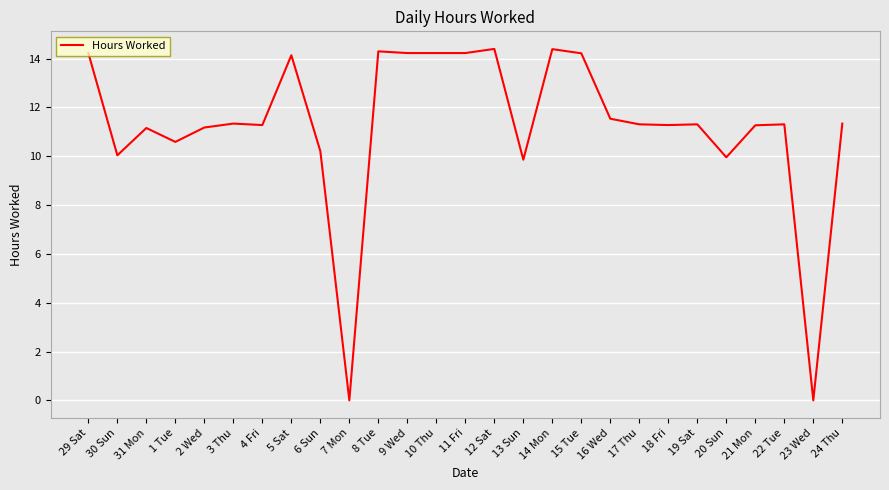

Which has a higher value, 14 Mon or 6 Sun?

14 Mon